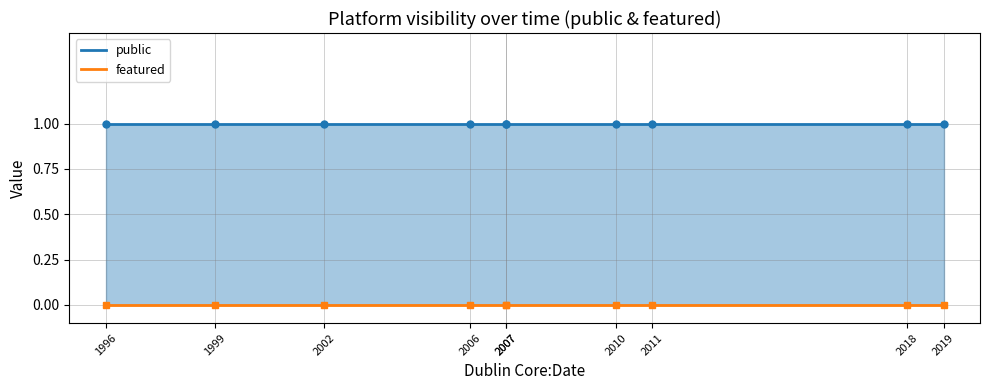

Is it true that public equals 2 at 2006?

False